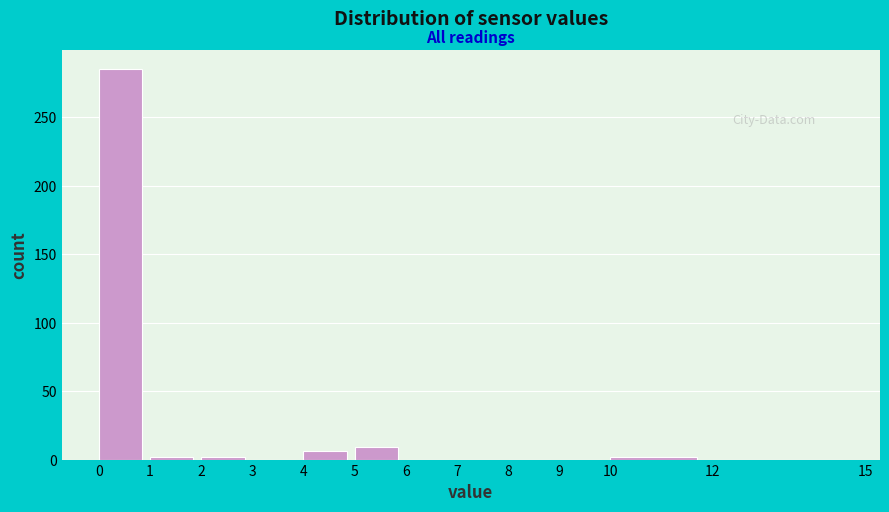

Reading left to right, list every bar in this chart as the range it spans on the x-axis followed by its height. The values are not printed on the chart, so give them approximately, as read against the axis.

0 to 1: 285
1 to 2: under 5
2 to 3: under 5
3 to 4: 0
4 to 5: 5
5 to 6: 10
6 to 7: 0
7 to 8: 0
8 to 9: 0
9 to 10: 0
10 to 12: under 5
12 to 15: 0